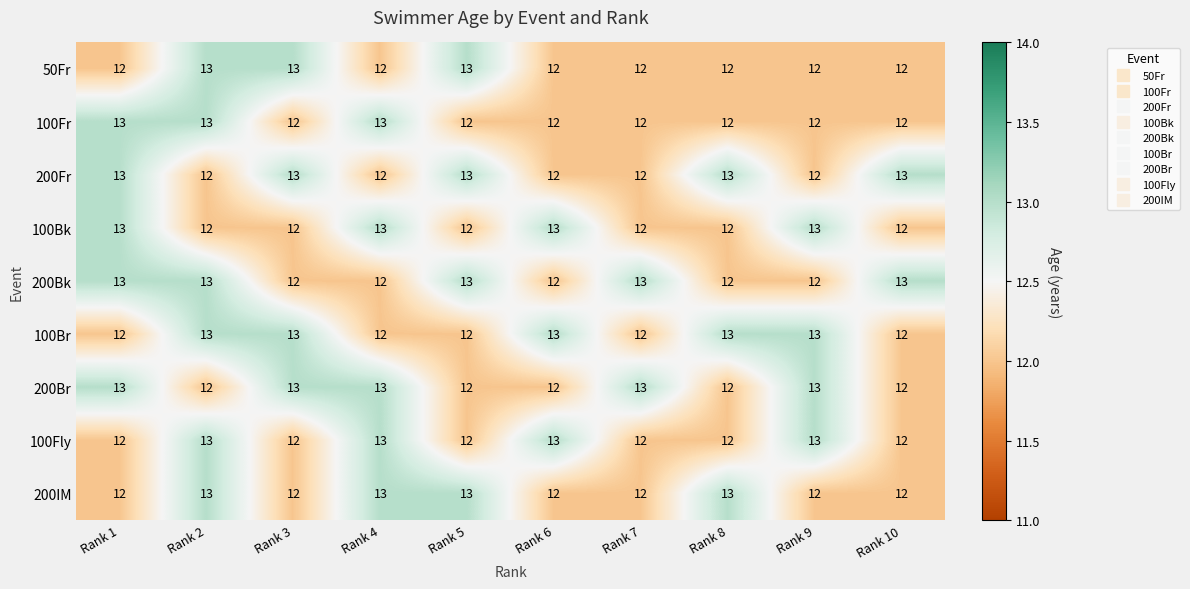

What is the sum of all 100Bk values?

124